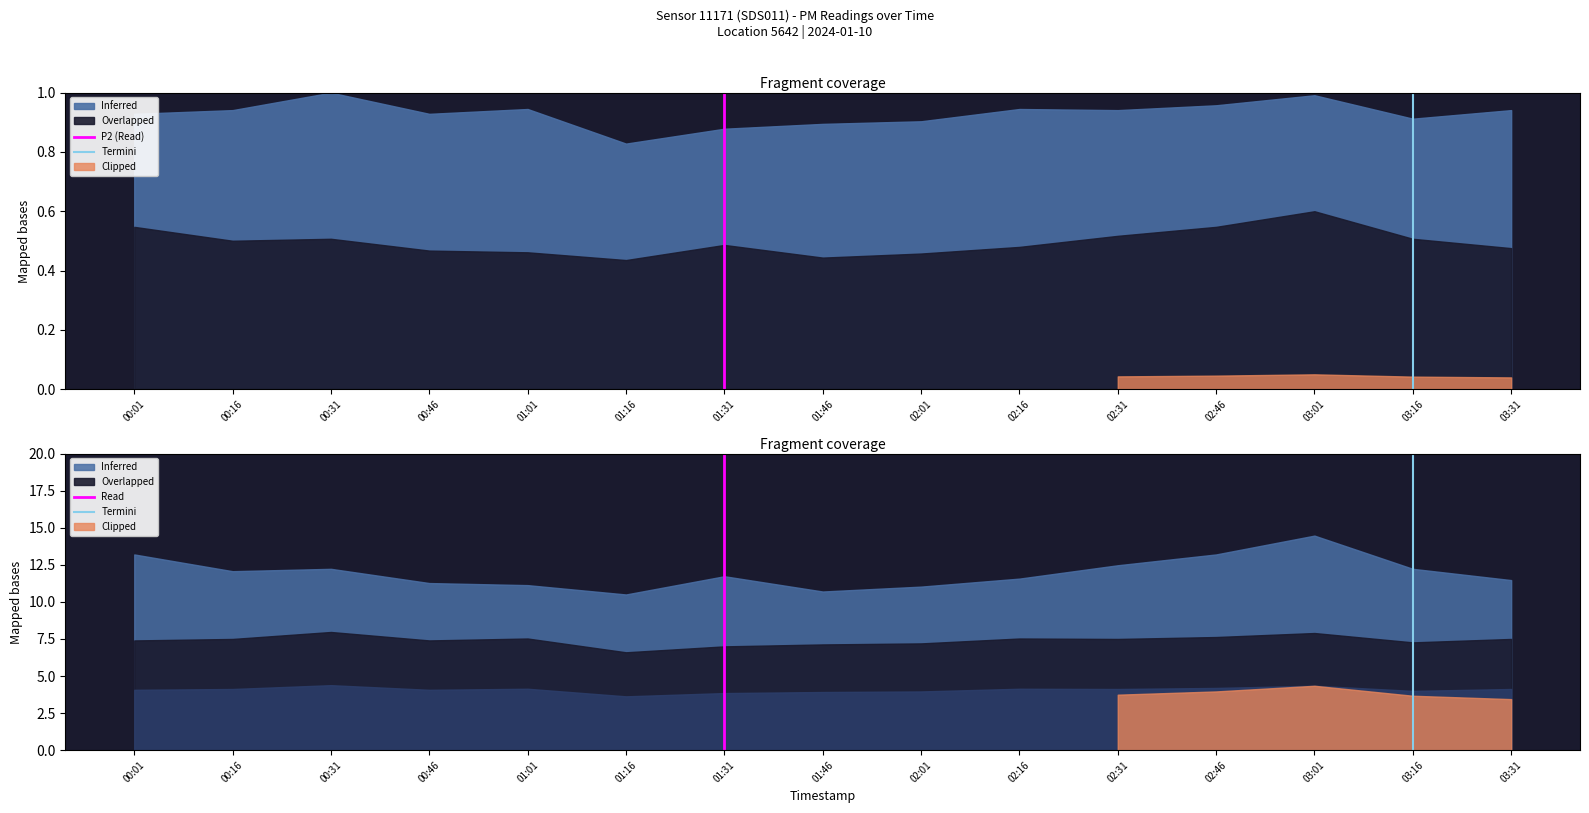

True or false: Termini has a value of 0 at 01:31.

True